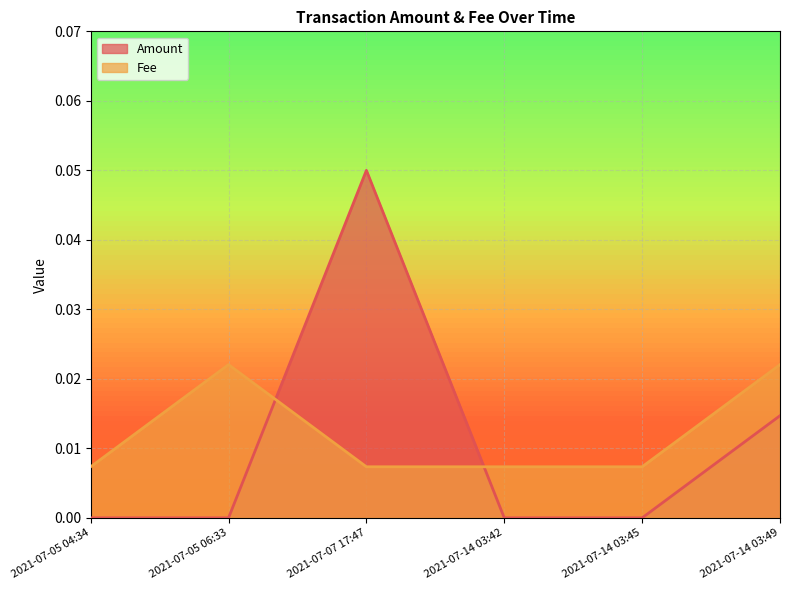

Where do Amount and Fee first cross each other?

2021-07-05 06:33 and 2021-07-07 17:47